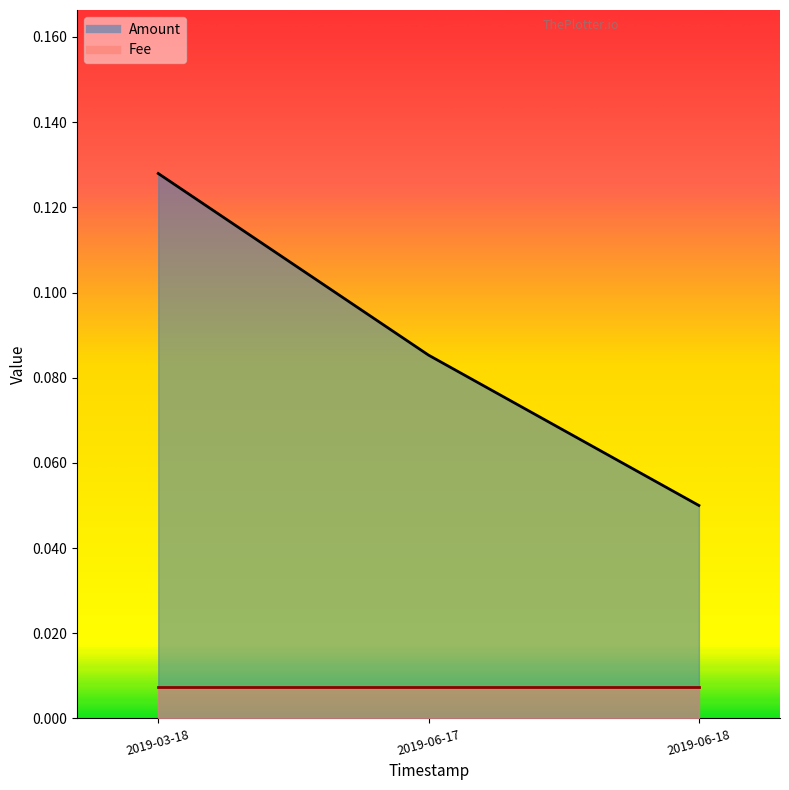

What is the average value?

0.1